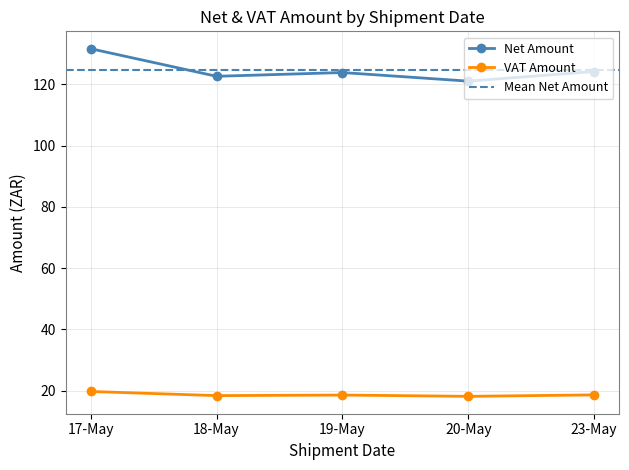

Is it true that Net Amount equals 195.2 at 17-May?

False